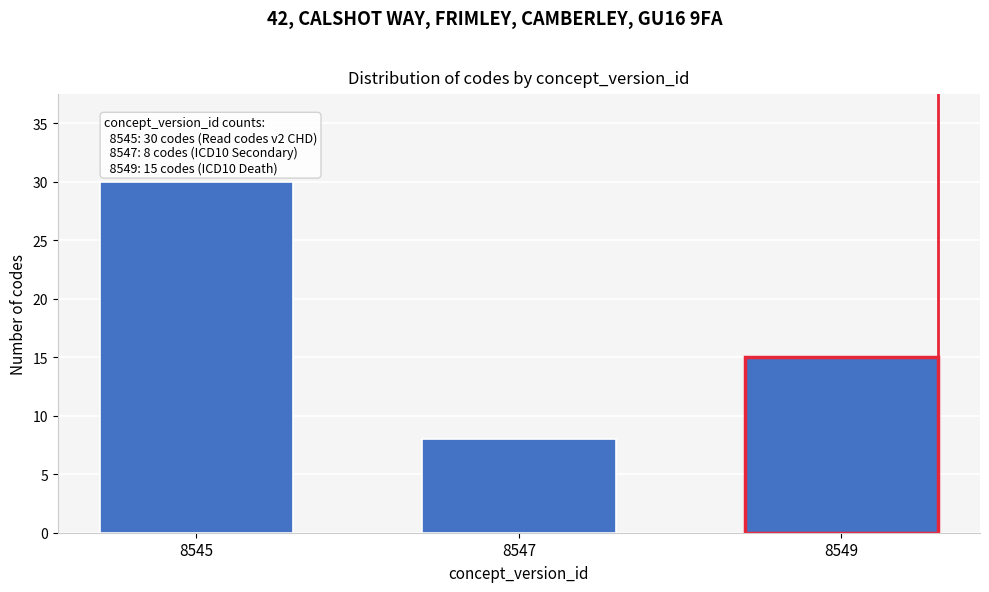

Reading left to right, what are all the values shown in this chart?

8545=30	8547=8	8549=15